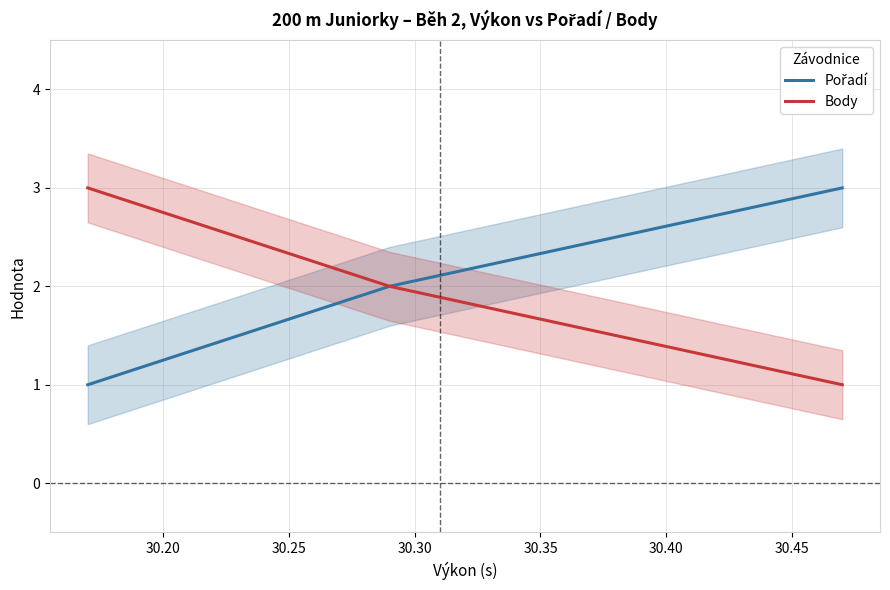

How many Body values are between 1 and 3?

3